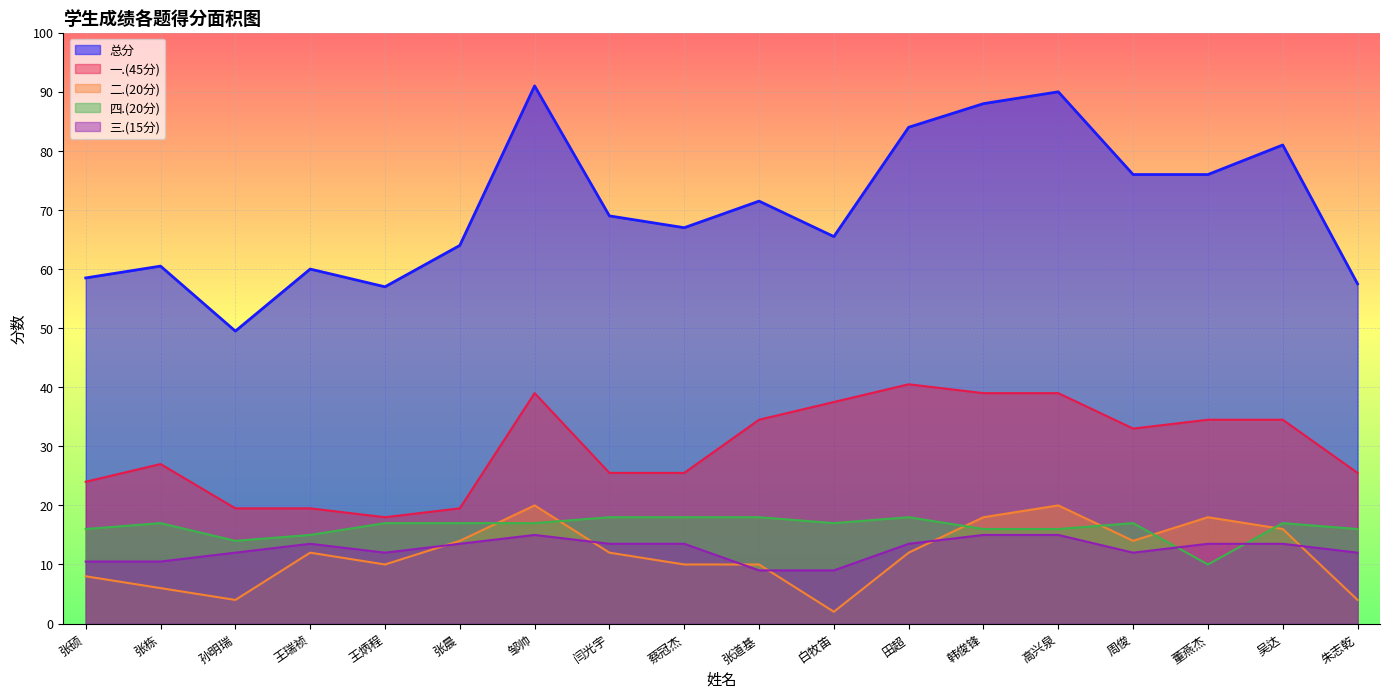

Count the number of categories in the chart.

18